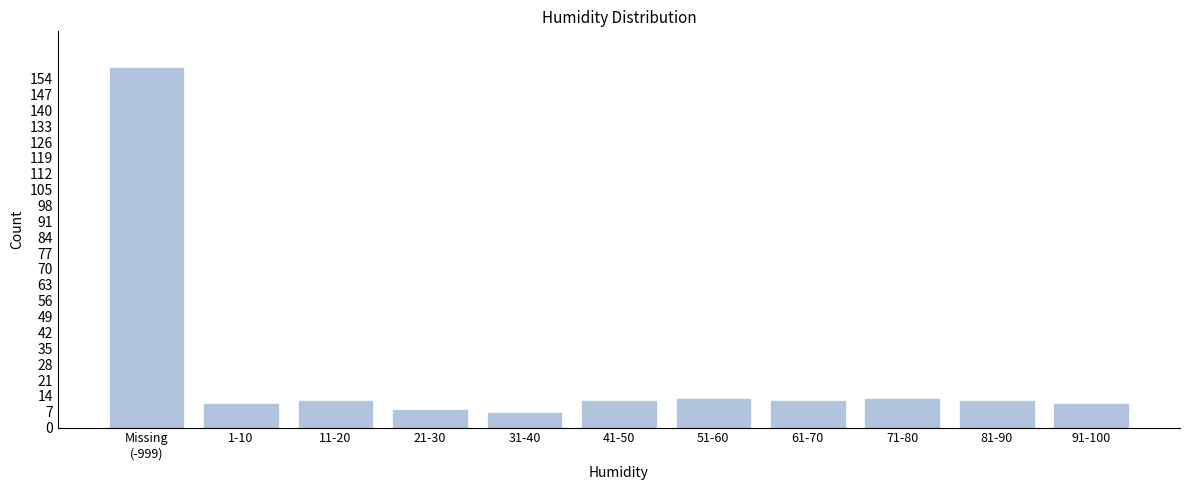

Reading left to right, extract all data points from this chart.

159	11	12	8	7	12	13	12	13	12	11